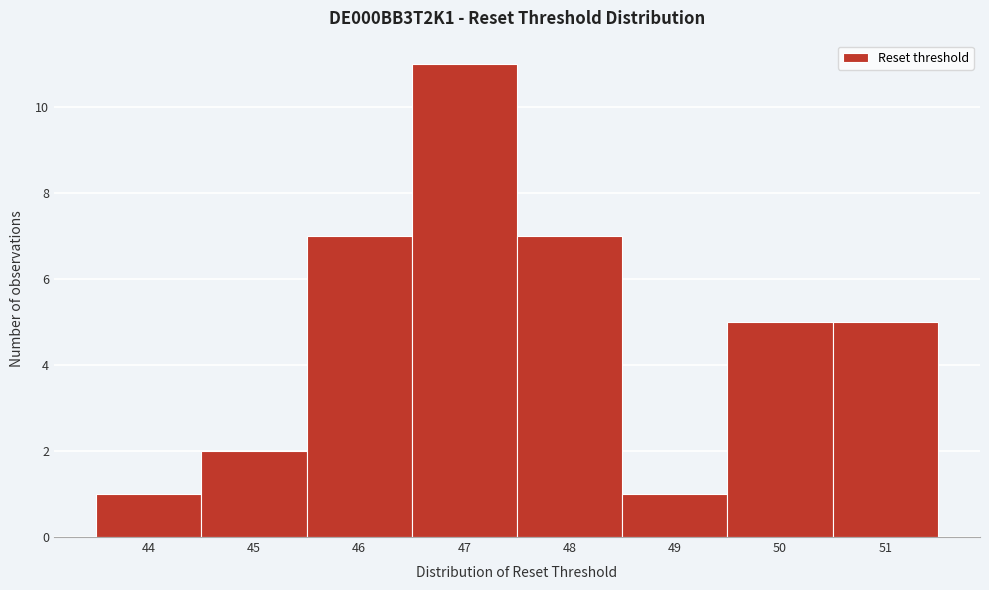

Reading right to left, list all the values displayed in this chart.

5	5	1	7	11	7	2	1